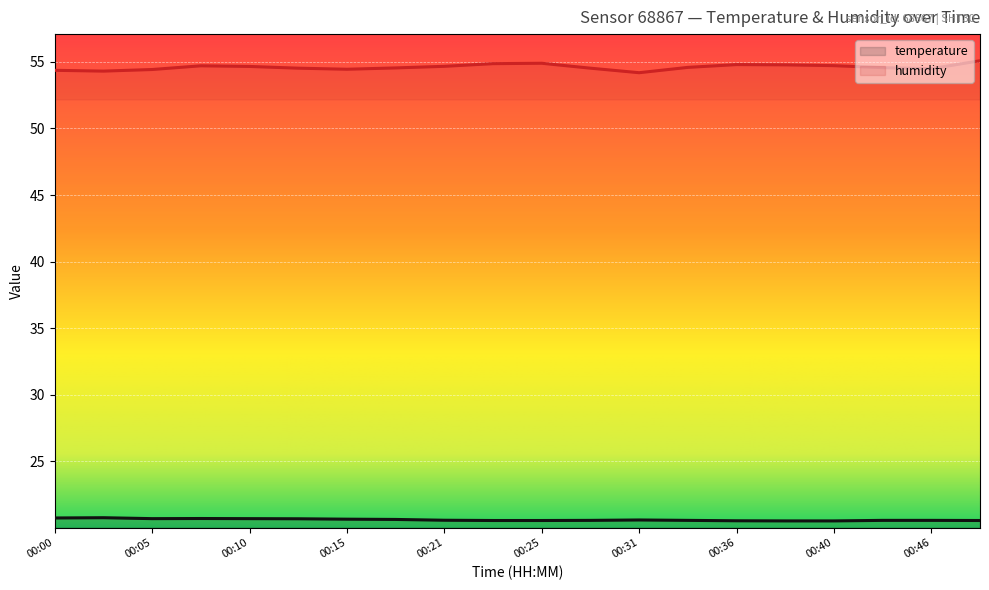

What is the average value of the humidity series?

54.6